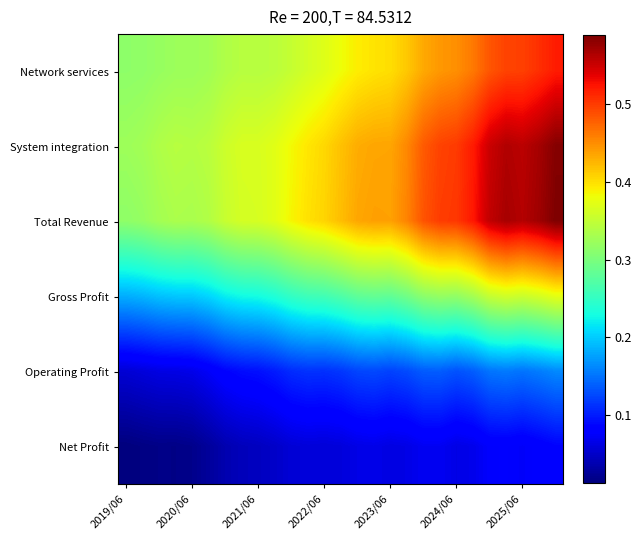

At how many categories does at least one series exceed 0?

27